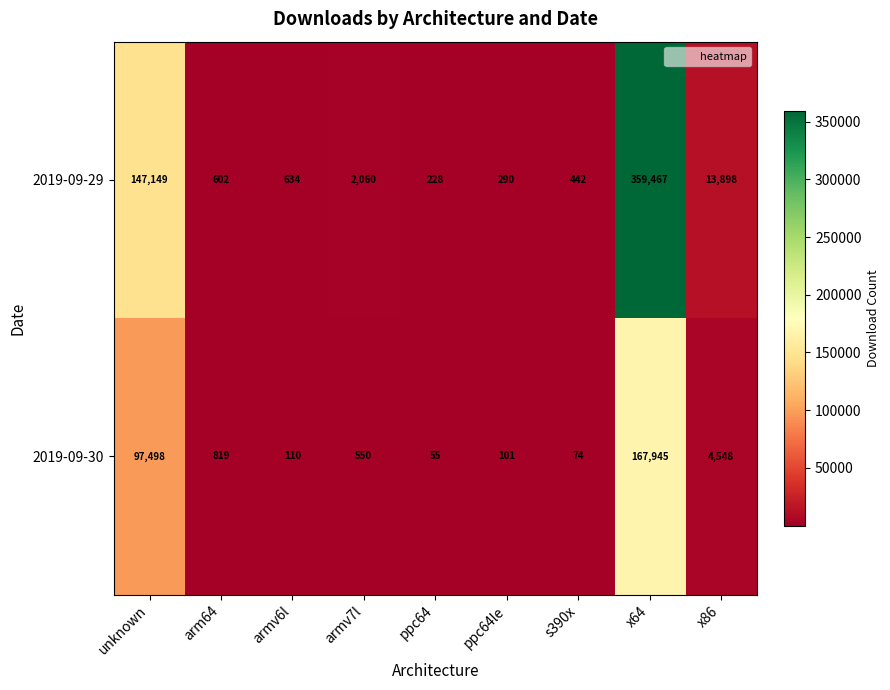

What is the approximate value of 2019-09-29 at armv6l, to the nearest 100?

600